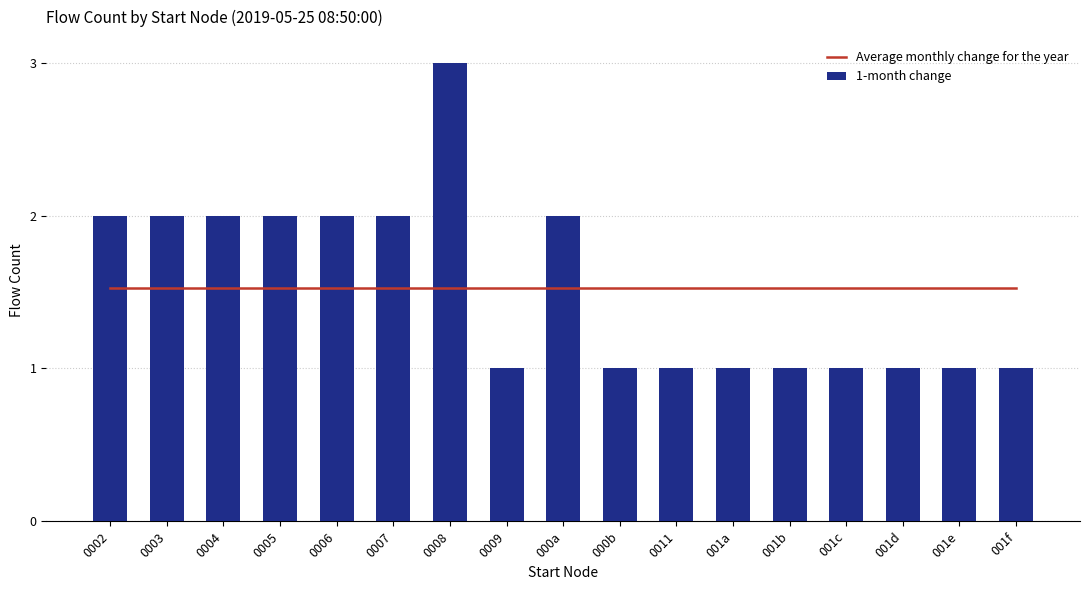

Reading left to right, transcribe all the data shown in this chart.

Average monthly change for the year: 1.5	1.5	1.5	1.5	1.5	1.5	1.5	1.5	1.5	1.5	1.5	1.5	1.5	1.5	1.5	1.5	1.5
1-month change: 2.0	2.0	2.0	2.0	2.0	2.0	3.0	1.0	2.0	1.0	1.0	1.0	1.0	1.0	1.0	1.0	1.0